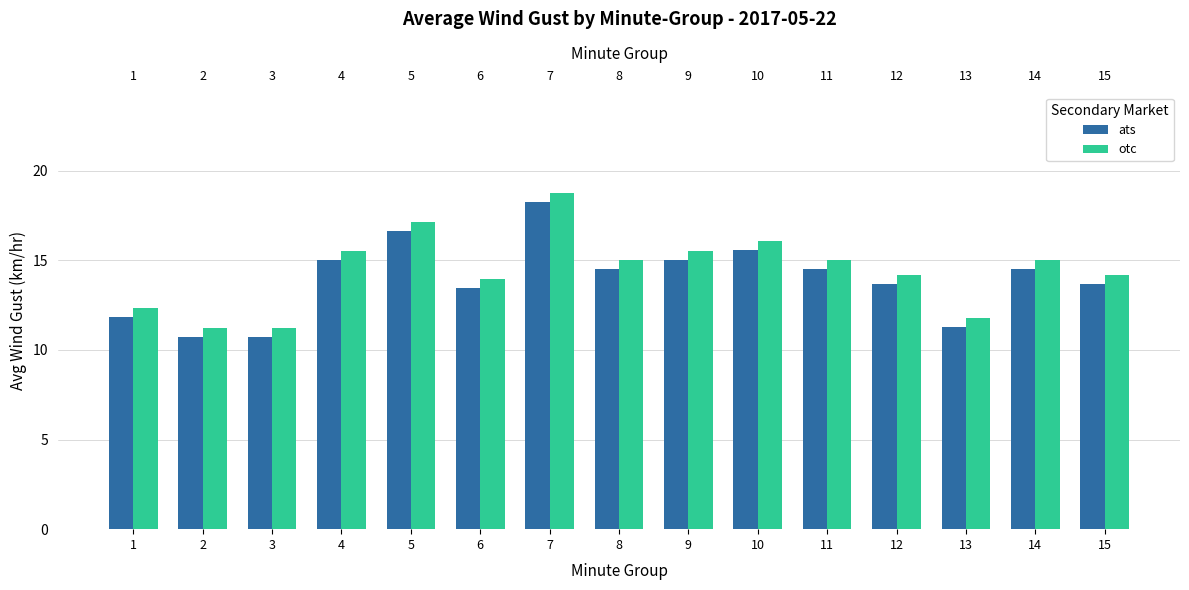

At how many categories does at least one series exceed 11?

15